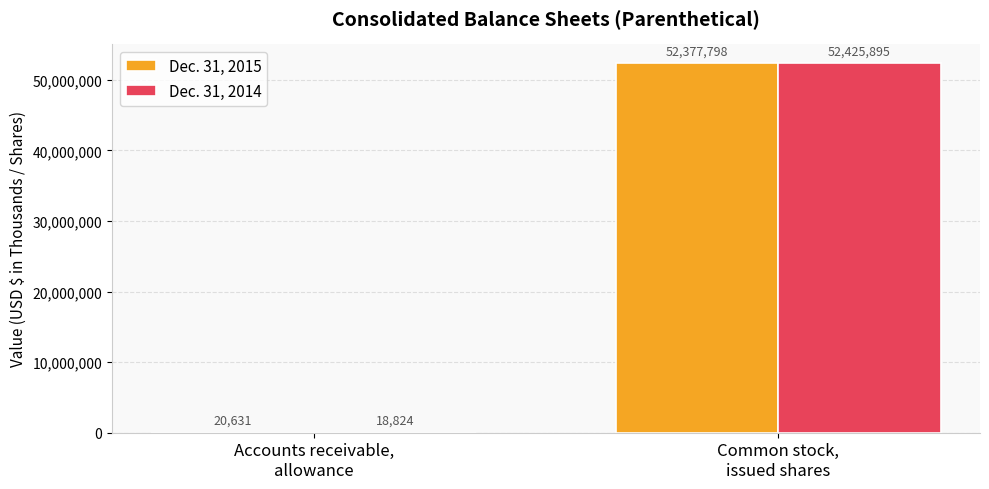

What is the sum of the Dec. 31, 2014 values at Common stock,
issued shares and Accounts receivable,
allowance?

52444719